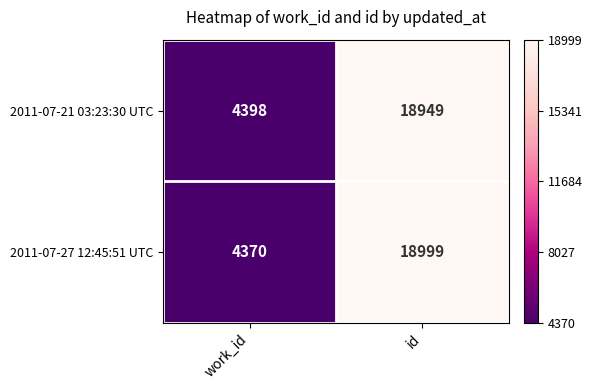

What is the sum of all 2011-07-27 12:45:51 UTC values?

23369